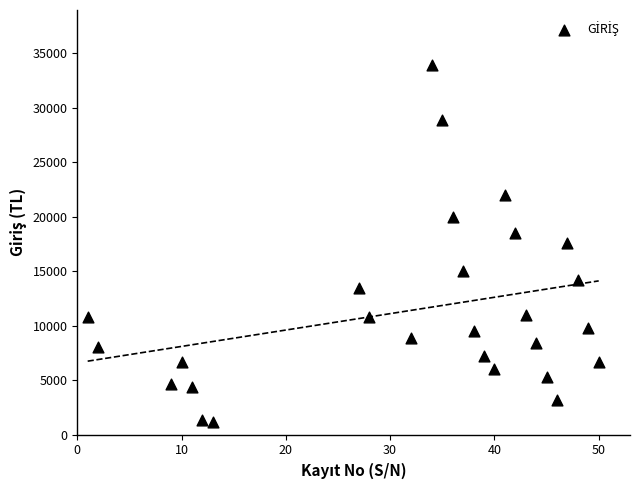

What is the range of Y values (max minus min)?

32700